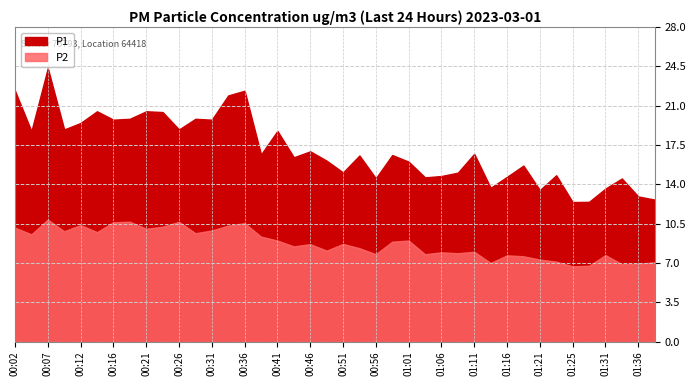

Rank the series at 00:12 from highest to lowest value.

P1, P2